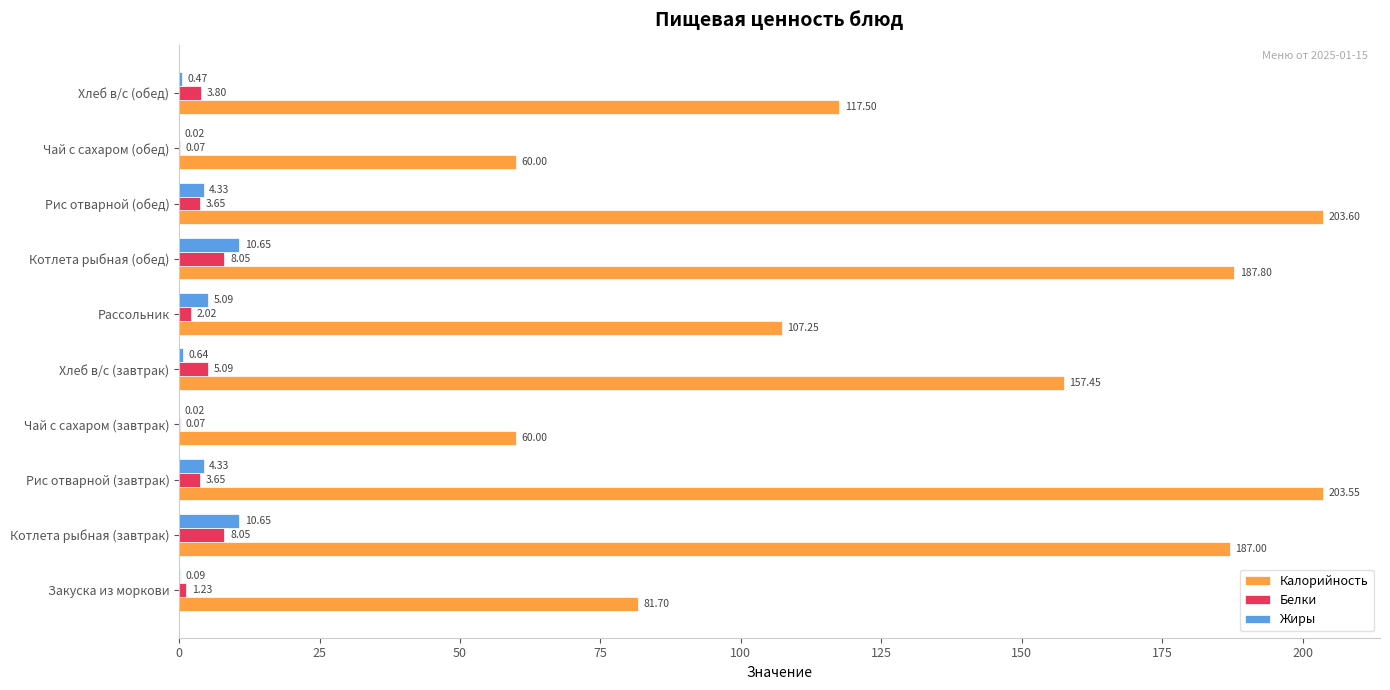

Between Чай с сахаром (завтрак) and Рассольник, which series saw the biggest shift?

Калорийность